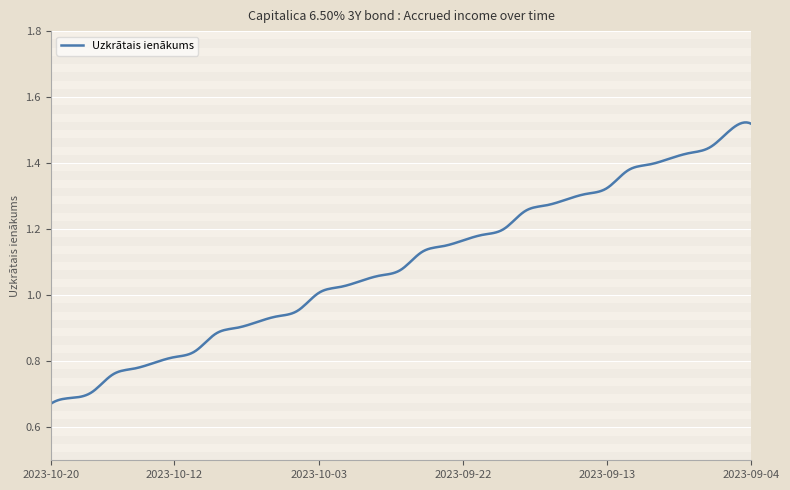

List the labels in order of value, largest first.

2023-09-04, 2023-09-05, 2023-09-06, 2023-09-07, 2023-09-08, 2023-09-11, 2023-09-12, 2023-09-13, 2023-09-14, 2023-09-15, 2023-09-18, 2023-09-19, 2023-09-20, 2023-09-21, 2023-09-22, 2023-09-25, 2023-09-26, 2023-09-27, 2023-09-28, 2023-09-29, 2023-10-02, 2023-10-03, 2023-10-04, 2023-10-05, 2023-10-06, 2023-10-09, 2023-10-10, 2023-10-11, 2023-10-12, 2023-10-13, 2023-10-16, 2023-10-17, 2023-10-18, 2023-10-19, 2023-10-20